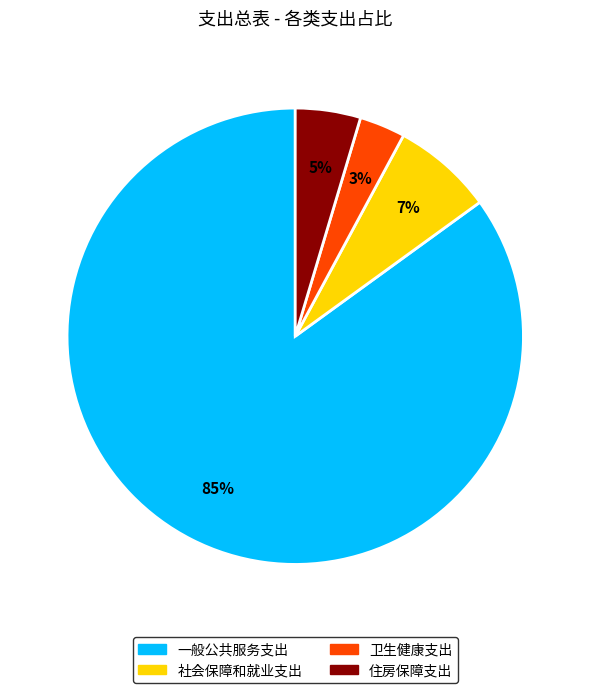

Is 住房保障支出 the majority of the pie?

No